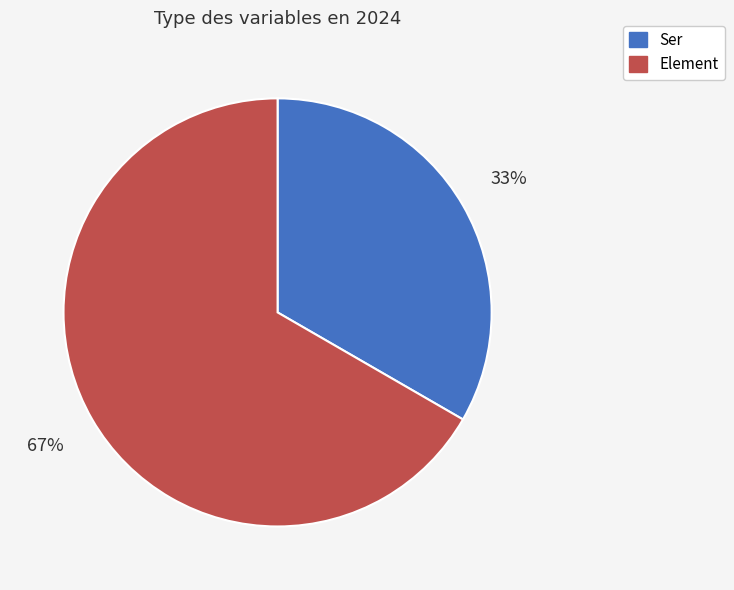

To the nearest percent, what percentage of the pie is Element?

67%